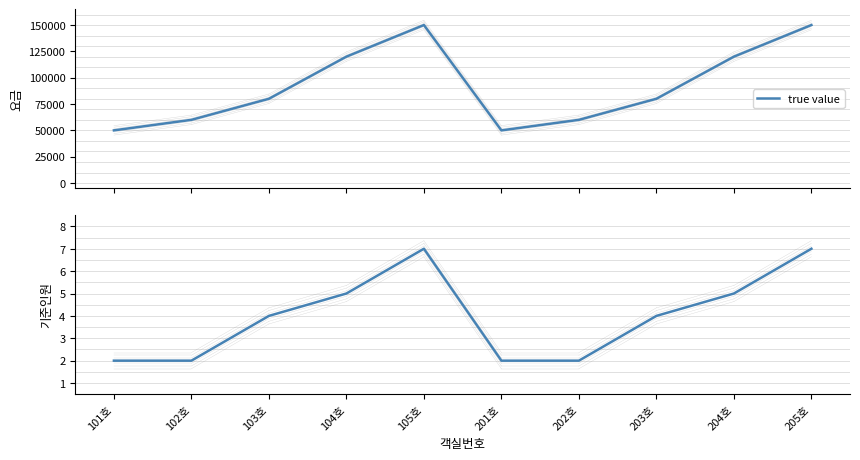

What is the change in value from 102호 to 205호?

+5